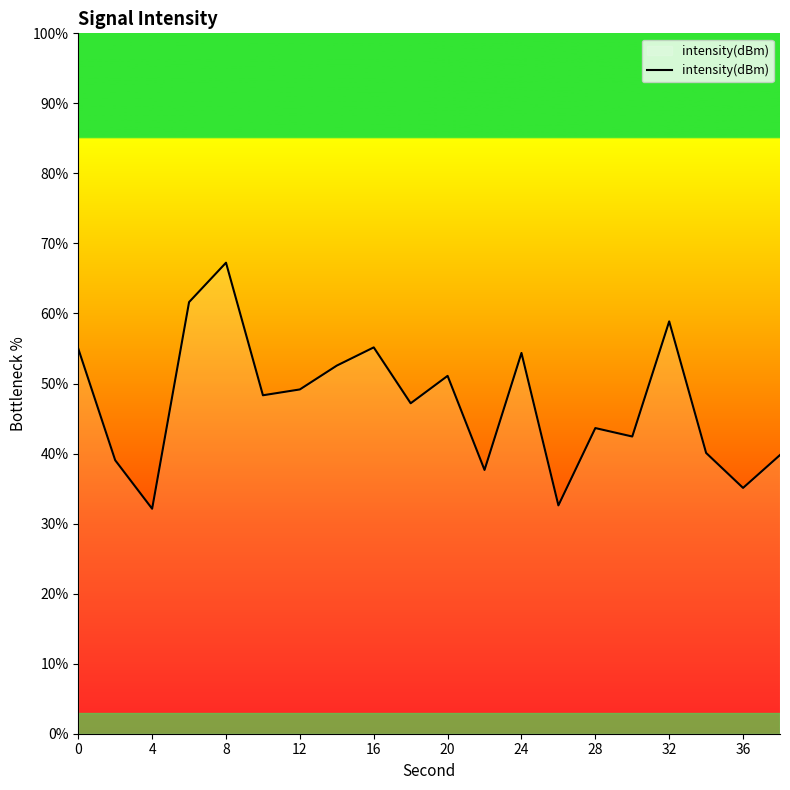

What is the difference between the maximum and minimum values?

35.1